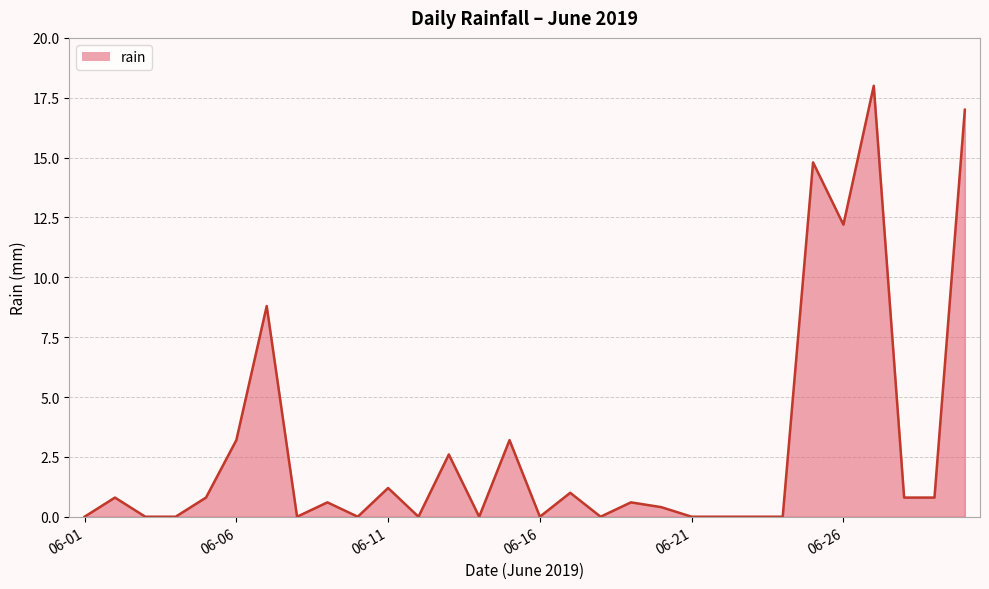

What is the difference between the maximum and minimum values?

18.0